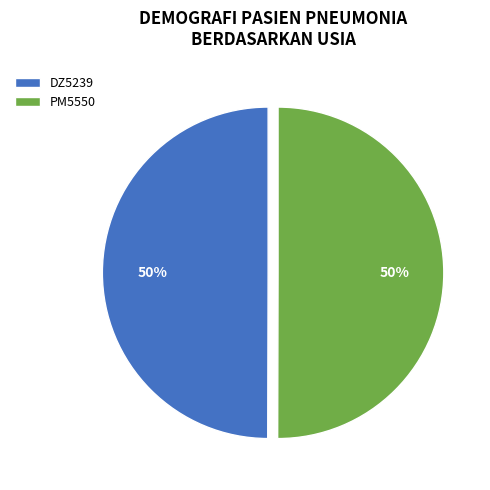

To the nearest percent, what percentage of the pie is PM5550?

50%